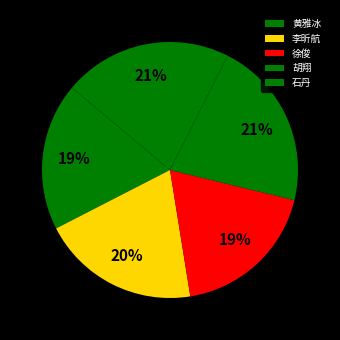

What percentage is the 李昕航 slice, to the nearest percent?

20%